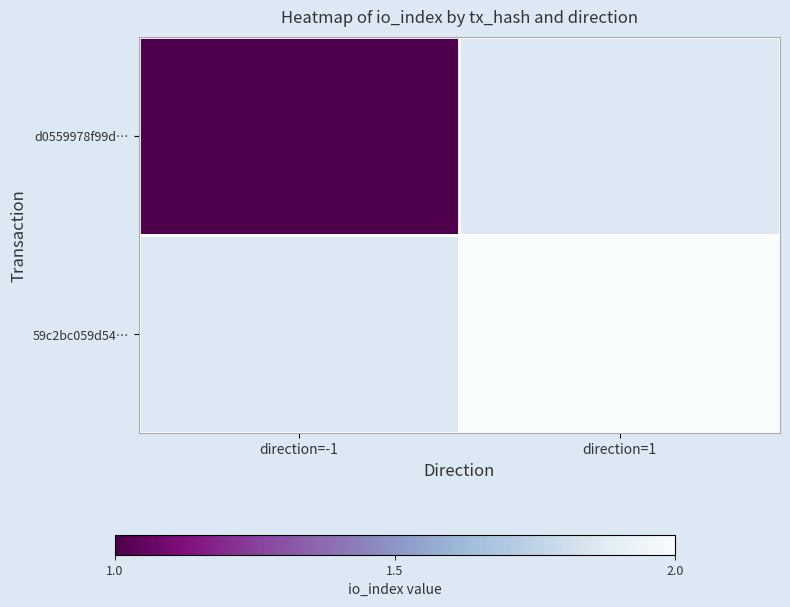

At which label is d0559978f99d… closest to 0?

direction=-1